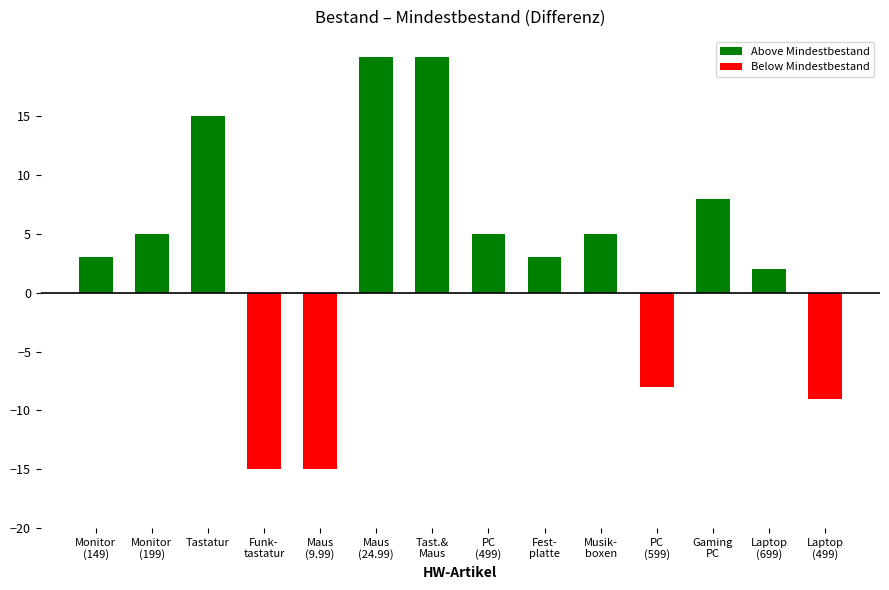

What is the difference between the maximum and minimum values in the Bestand series?

59